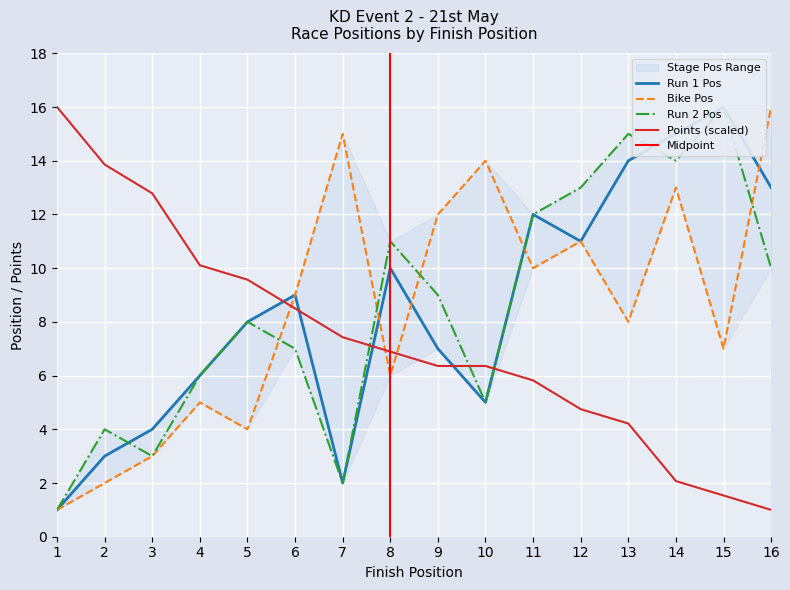

Reading left to right, list all the values displayed in this chart.

Run 1 Pos: 1=1.0	2=3.0	3=4.0	4=6.0	5=8.0	6=9.0	7=2.0	8=10.0	9=7.0	10=5.0	11=12.0	12=11.0	13=14.0	14=15.0	15=16.0	16=13.0
Bike Pos: 1=1.0	2=2.0	3=3.0	4=5.0	5=4.0	6=9.0	7=15.0	8=6.0	9=12.0	10=14.0	11=10.0	12=11.0	13=8.0	14=13.0	15=7.0	16=16.0
Run 2 Pos: 1=1.0	2=4.0	3=3.0	4=6.0	5=8.0	6=7.0	7=2.0	8=11.0	9=9.0	10=5.0	11=12.0	12=13.0	13=15.0	14=14.0	15=16.0	16=10.0
Points: 1=16.0	2=13.9	3=12.8	4=10.1	5=9.6	6=8.5	7=7.4	8=6.9	9=6.4	10=6.4	11=5.8	12=4.8	13=4.2	14=2.1	15=1.5	16=1.0